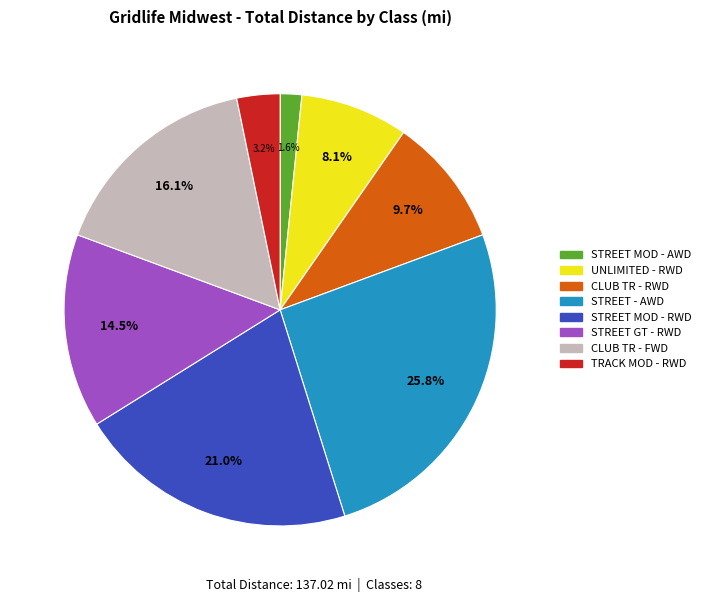

What percentage is the TRACK MOD - RWD slice, to the nearest percent?

3%